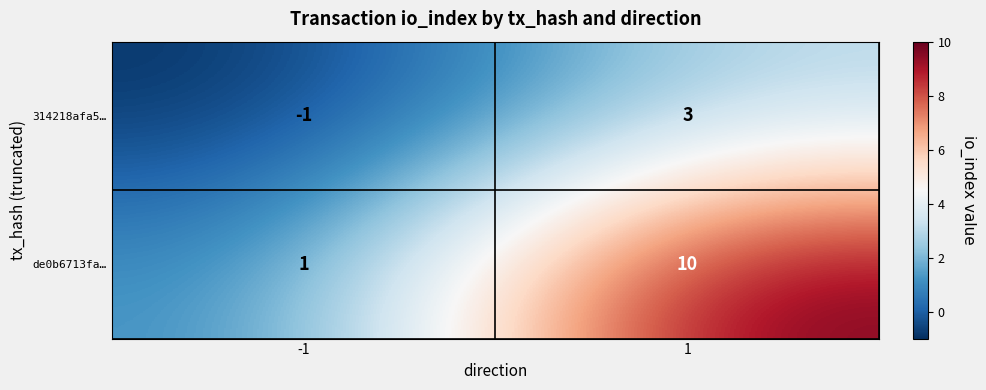

Which series changed the most between -1 and 1?

de0b6713fa…